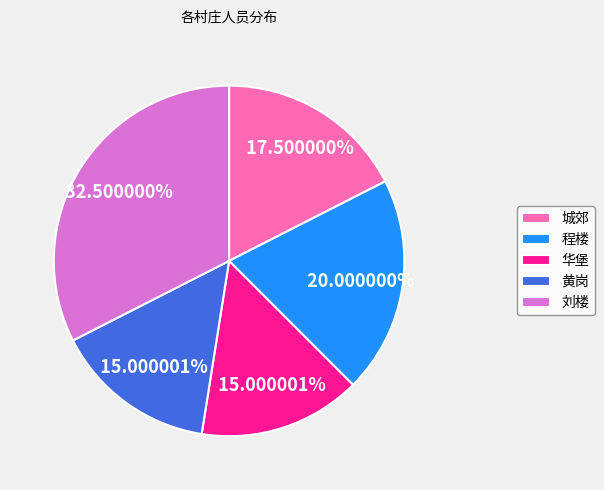

Combined, do 黄岗 and 城郊 account for over 50%?

No